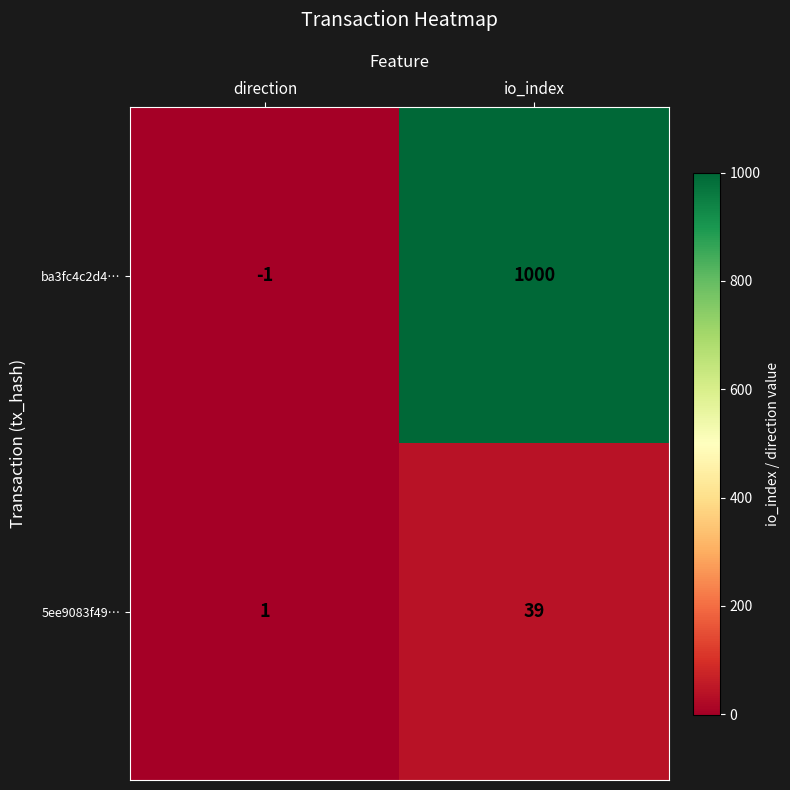

At which label is 5ee9083f49… closest to 20?

direction